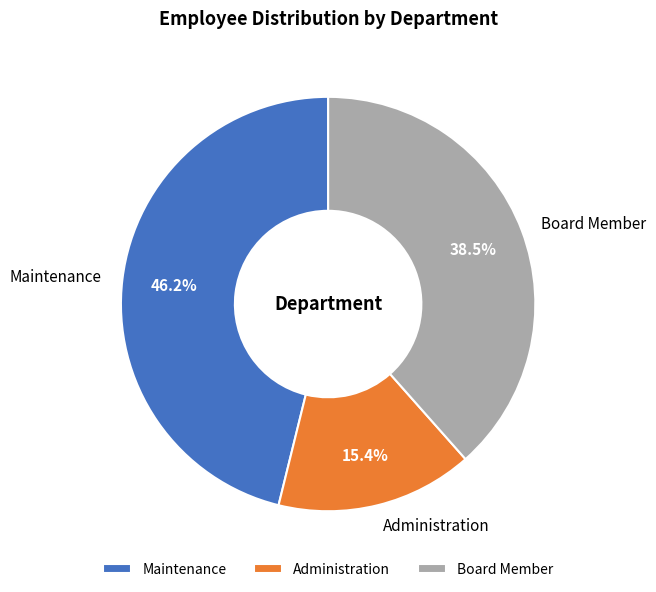

Rank the categories by value from highest to lowest.

Maintenance, Board Member, Administration